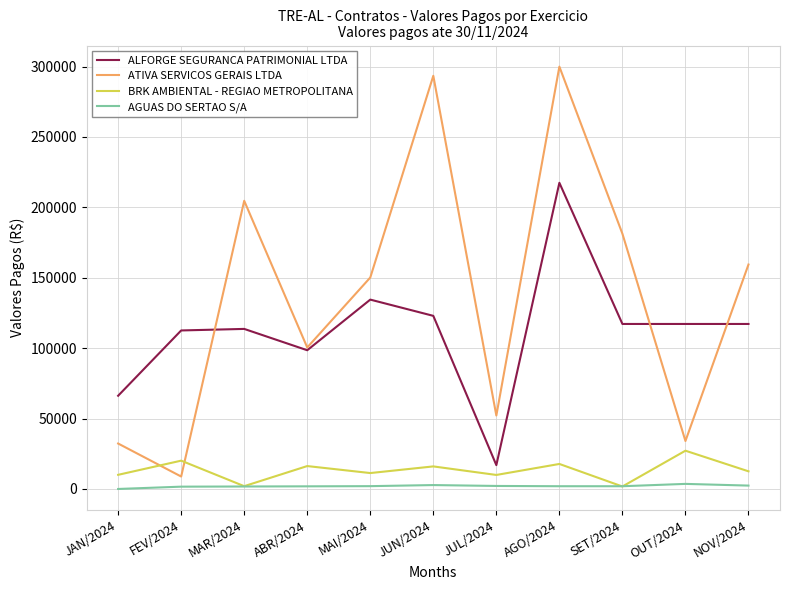

Where is the first local minimum for BRK AMBIENTAL - REGIAO METROPOLITANA?

MAR/2024